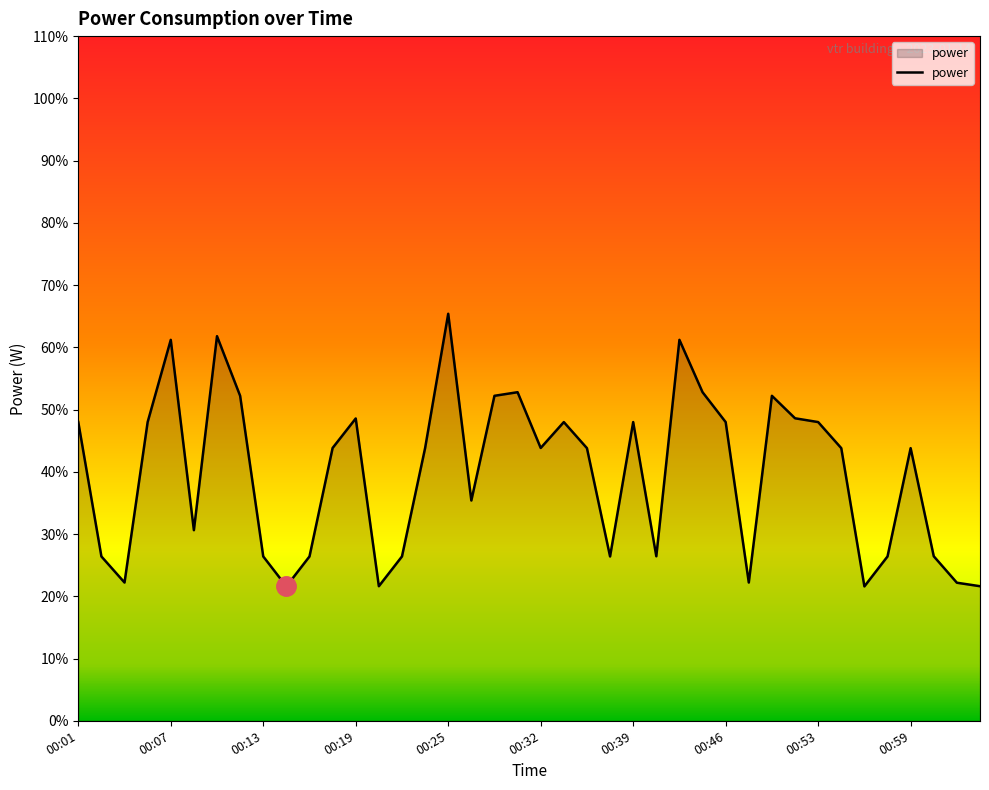

Count the number of data series in this chart.

1